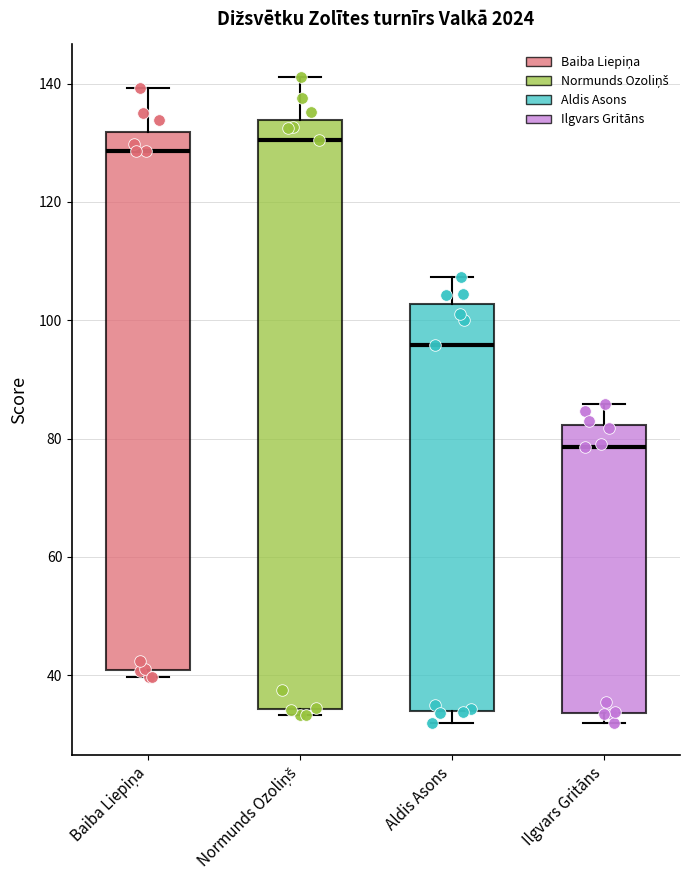

Comparing the boxes themselves (not the whiskers), which one is the tallest?

Normunds Ozoliņš